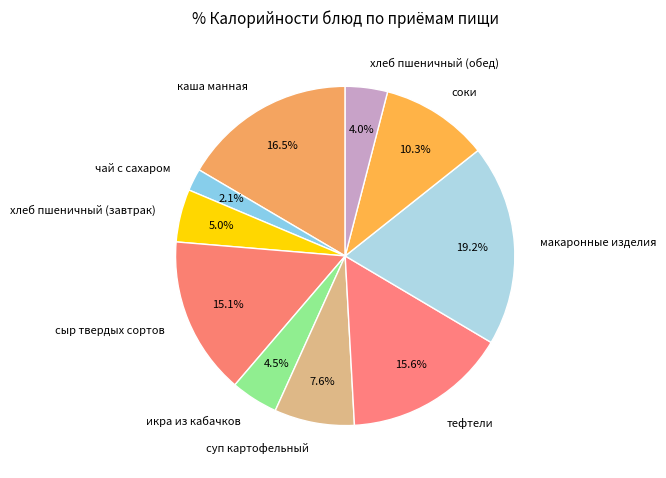

What portion of the pie excludes хлеб пшеничный (завтрак)?

95.0%